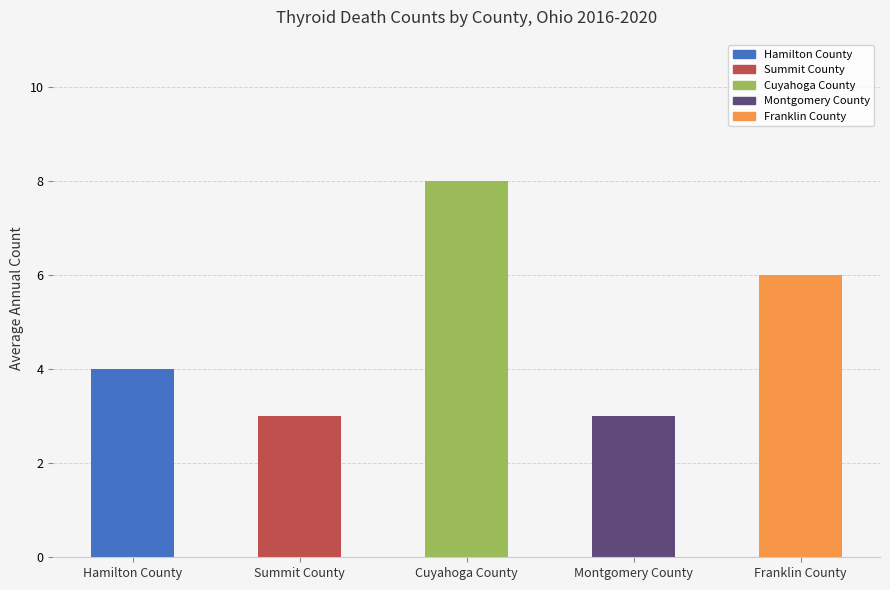

What is the difference between the second highest and second lowest values?

3